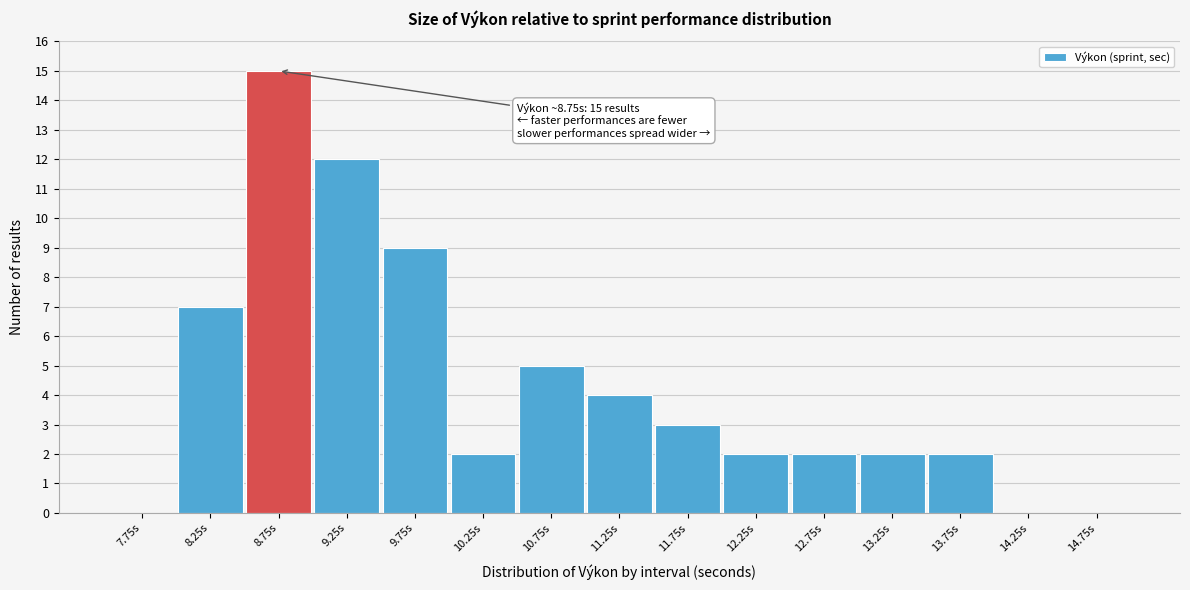

Which range on the x-axis has the tallest bar?

8.5 to 9.0